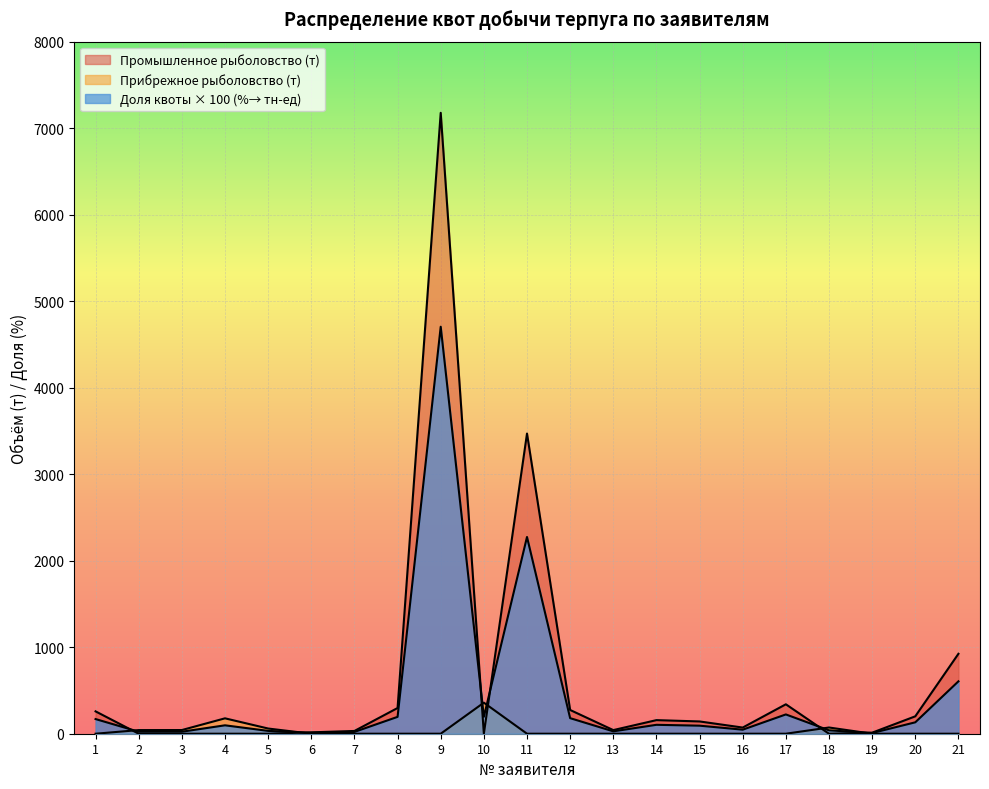

At how many categories does at least one series exceed 650?

3